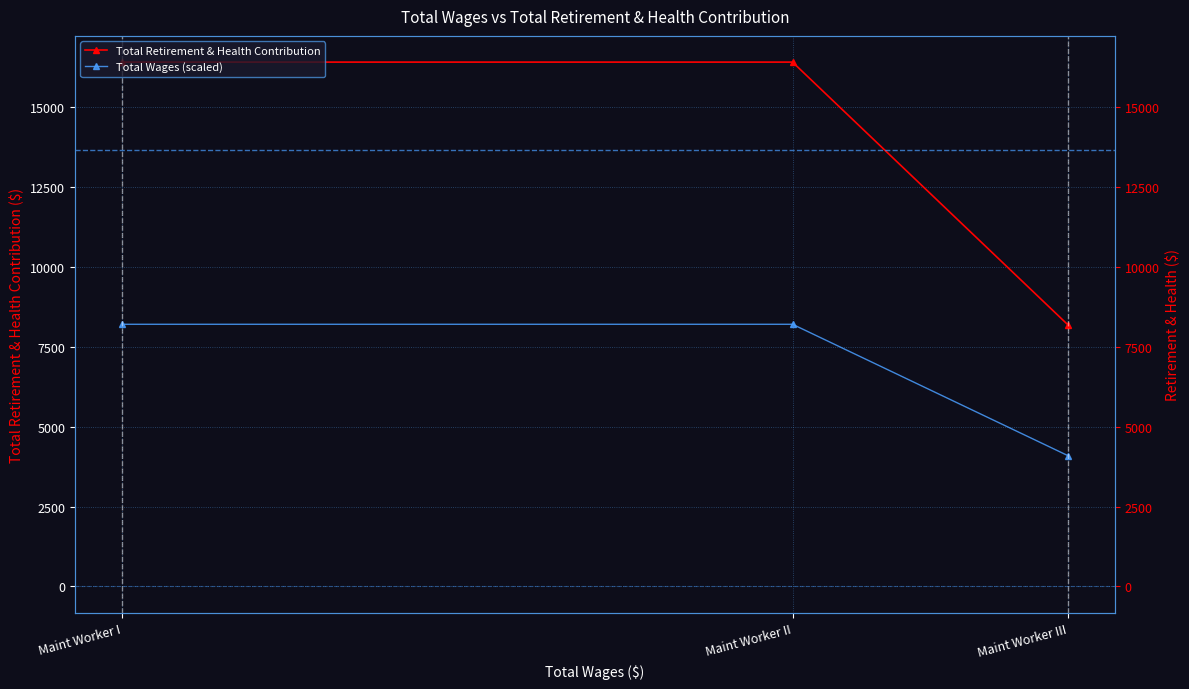

List the series in order of their peak value, highest first.

Total Retirement & Health Contribution, Total Wages (scaled)